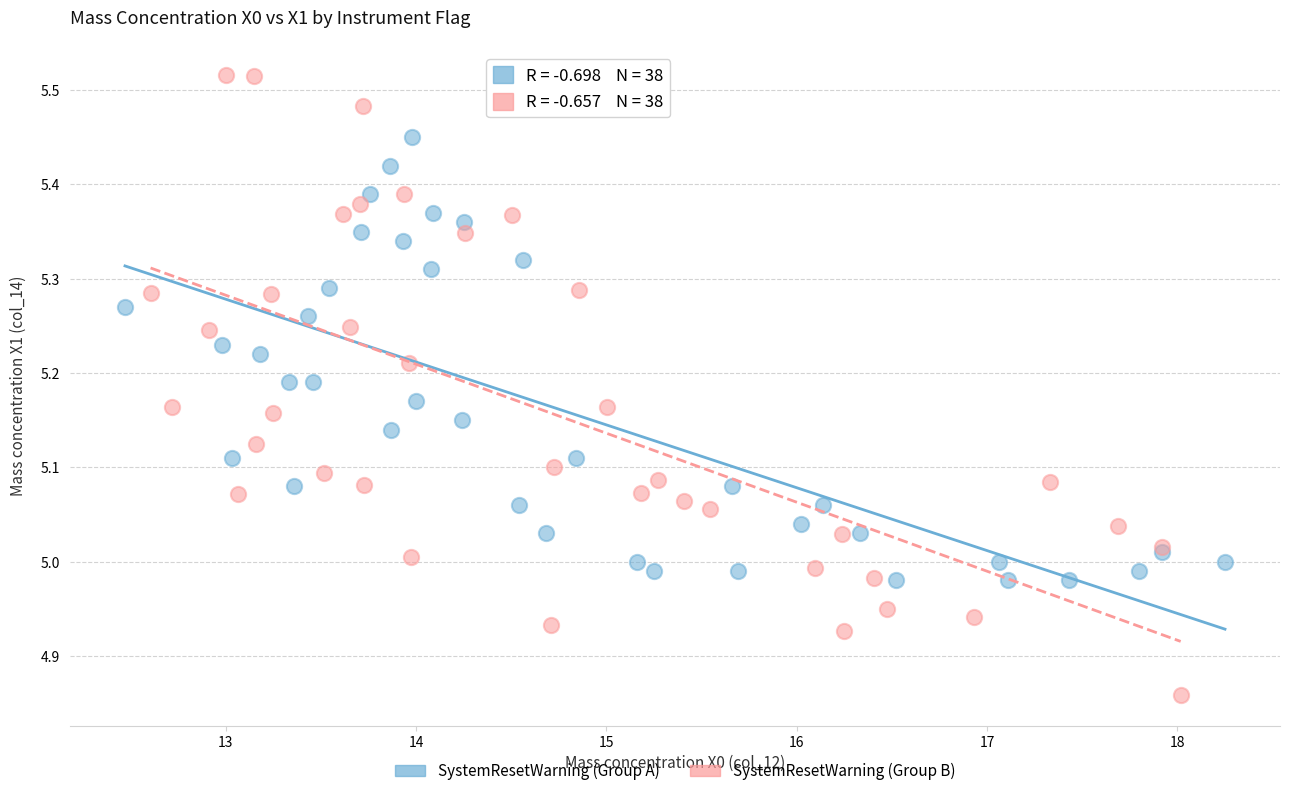

Which series has the widest spread of Y values?

SystemResetWarning (Group B)